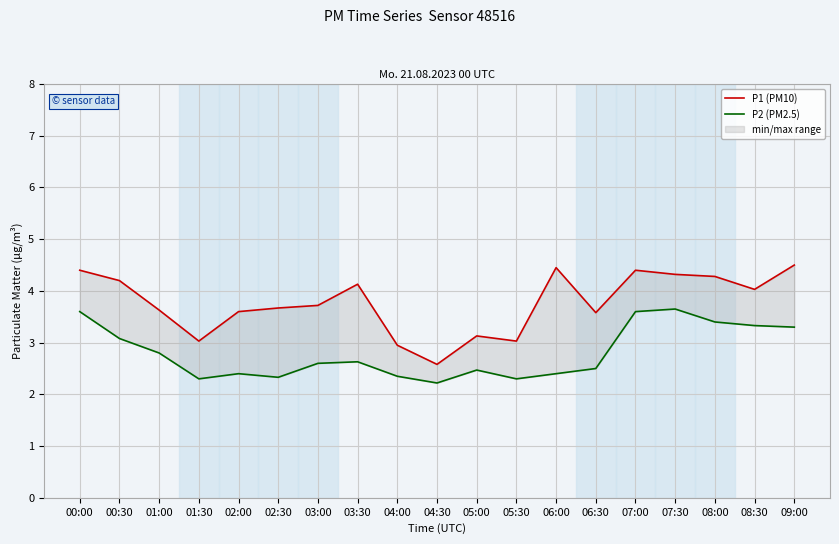

Reading left to right, list all the values displayed in this chart.

P1 (PM10): 4.4	4.2	3.6	3.0	3.6	3.7	3.7	4.1	3.0	2.6	3.1	3.0	4.5	3.6	4.4	4.3	4.3	4.0	4.5
P2 (PM2.5): 3.6	3.1	2.8	2.3	2.4	2.3	2.6	2.6	2.4	2.2	2.5	2.3	2.4	2.5	3.6	3.6	3.4	3.3	3.3